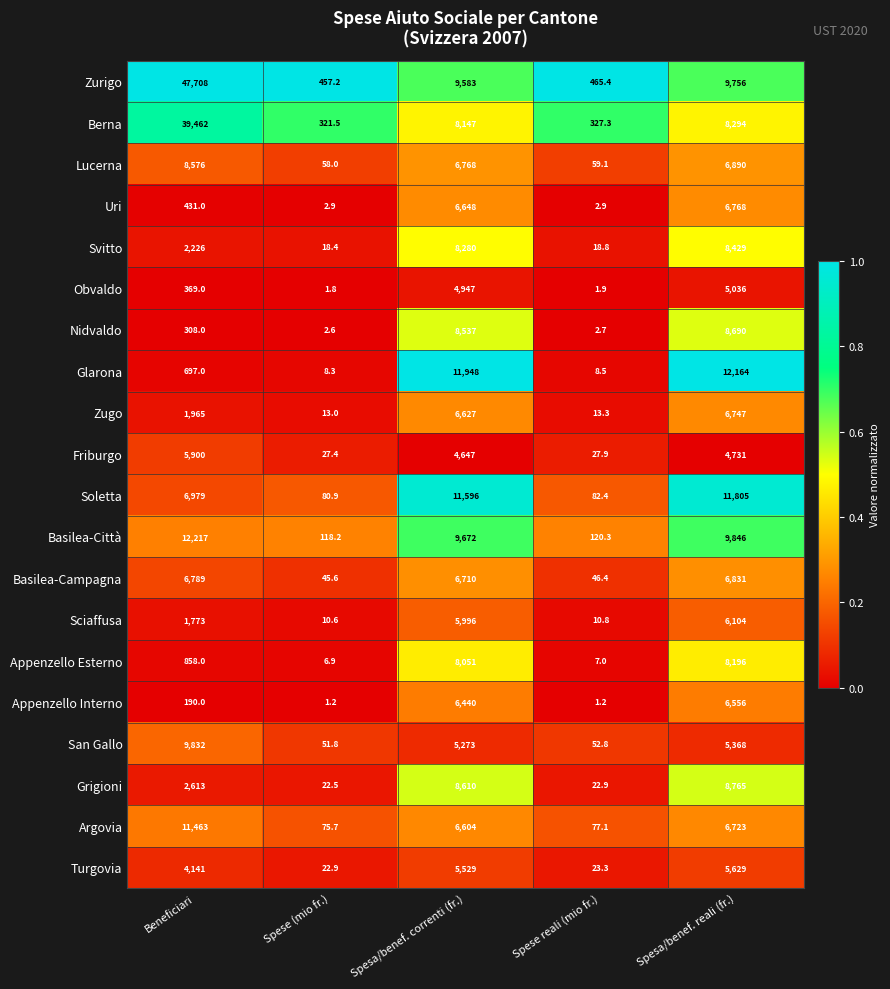

What is the total value across all series at Spesa/benef. reali (fr.)?

153328.0